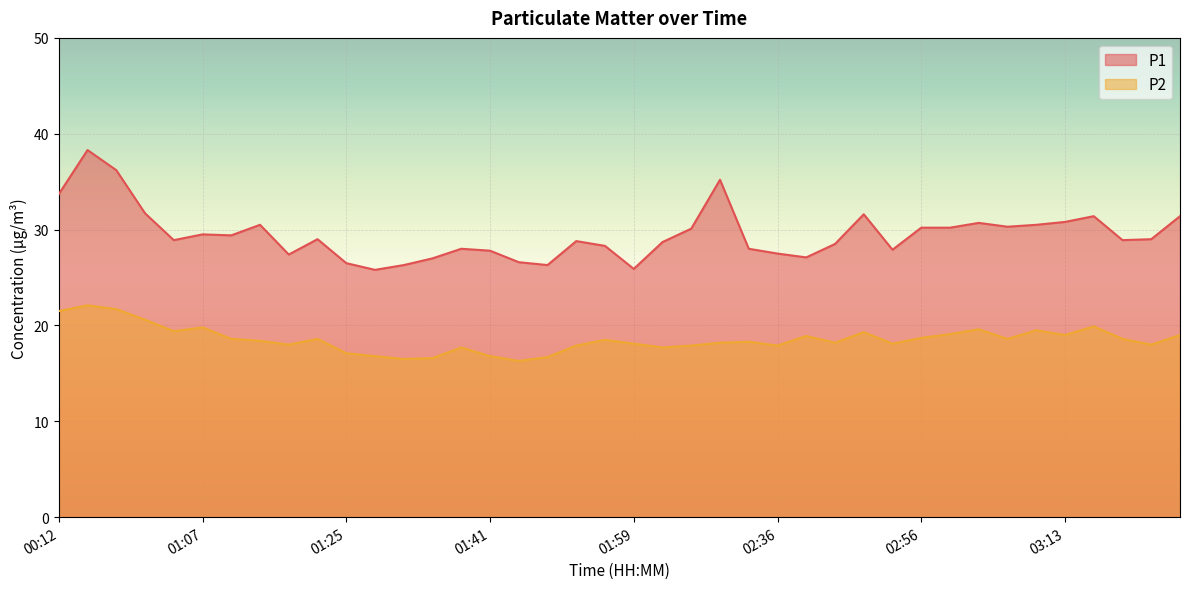

Reading left to right, transcribe all the data shown in this chart.

P1: 00:12=33.7	00:37=38.3	00:55=36.2	00:57=31.7	01:00=28.9	01:07=29.5	01:10=29.4	01:13=30.5	01:16=27.4	01:22=29.0	01:25=26.5	01:30=25.8	01:33=26.3	01:35=27.0	01:38=28.0	01:41=27.8	01:44=26.6	01:47=26.3	01:53=28.8	01:56=28.3	01:59=25.9	02:15=28.7	02:18=30.1	02:21=35.2	02:33=28.0	02:36=27.5	02:39=27.1	02:41=28.5	02:44=31.6	02:46=27.9	02:56=30.2	02:58=30.2	03:05=30.7	03:07=30.3	03:10=30.5	03:13=30.8	03:15=31.4	03:18=28.9	03:21=29.0	03:24=31.4
P2: 00:12=21.5	00:37=22.1	00:55=21.7	00:57=20.6	01:00=19.4	01:07=19.8	01:10=18.6	01:13=18.4	01:16=18.0	01:22=18.6	01:25=17.1	01:30=16.8	01:33=16.5	01:35=16.6	01:38=17.7	01:41=16.8	01:44=16.3	01:47=16.7	01:53=17.9	01:56=18.5	01:59=18.1	02:15=17.7	02:18=17.9	02:21=18.2	02:33=18.3	02:36=17.9	02:39=18.9	02:41=18.2	02:44=19.3	02:46=18.1	02:56=18.7	02:58=19.1	03:05=19.6	03:07=18.6	03:10=19.5	03:13=19.0	03:15=19.9	03:18=18.6	03:21=18.0	03:24=19.0